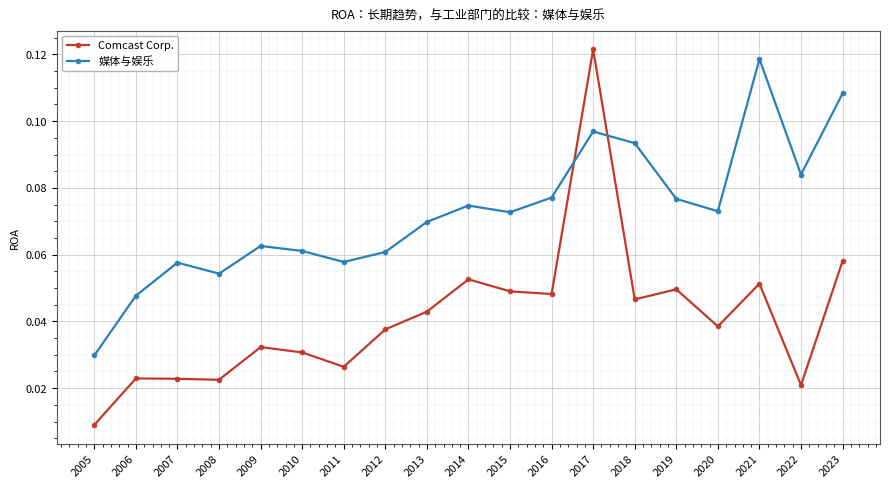

What is the sum of all Comcast Corp. values?

0.8